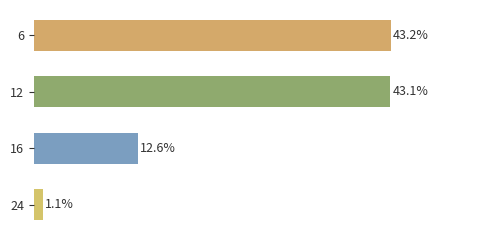

List the labels in order of value, smallest first.

24, 16, 12, 6